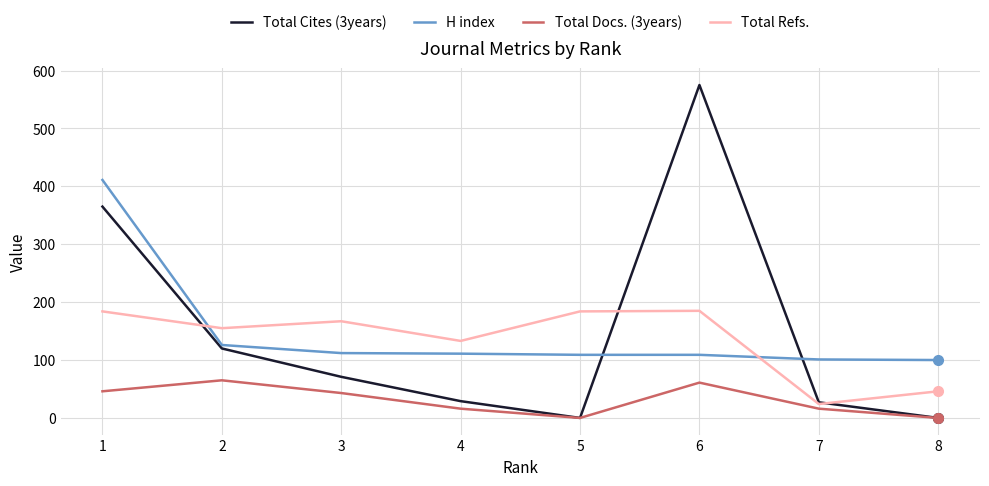

List the series in order of their peak value, lowest first.

Total Docs. (3years), Total Refs., H index, Total Cites (3years)